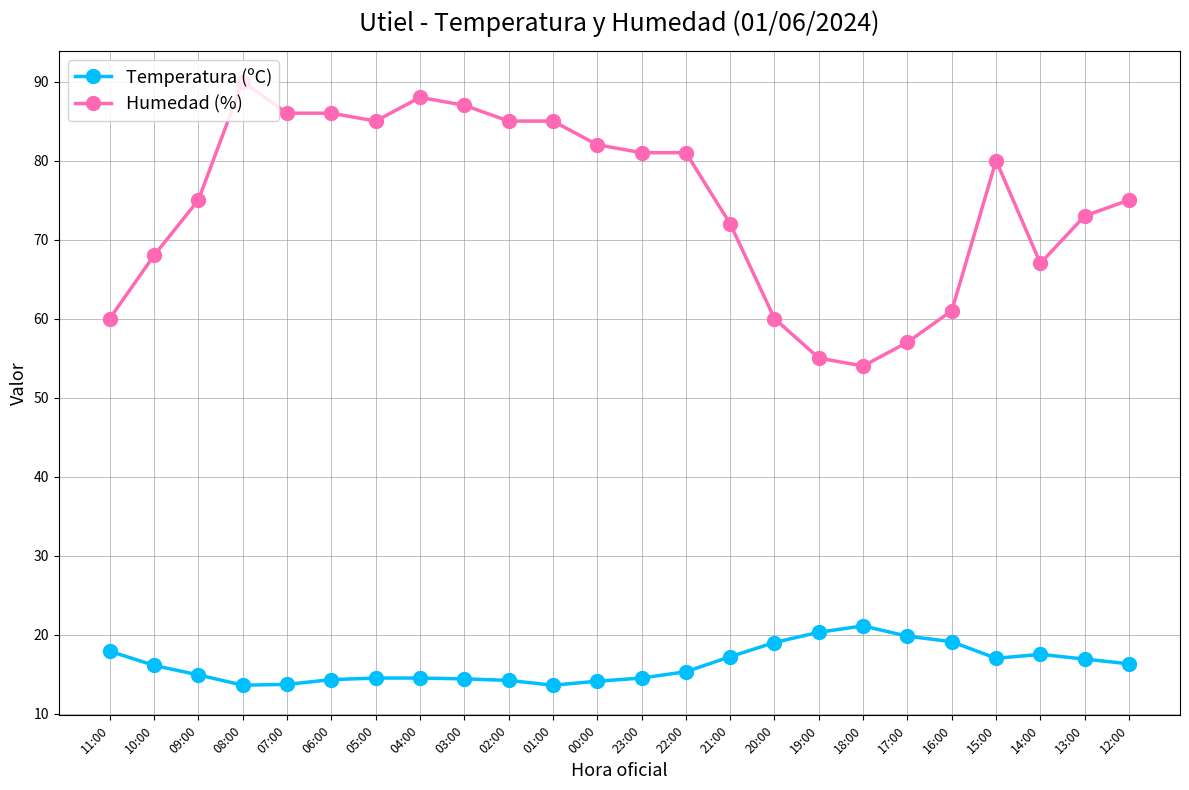

What is the average value of the Humedad (%) series?

74.7